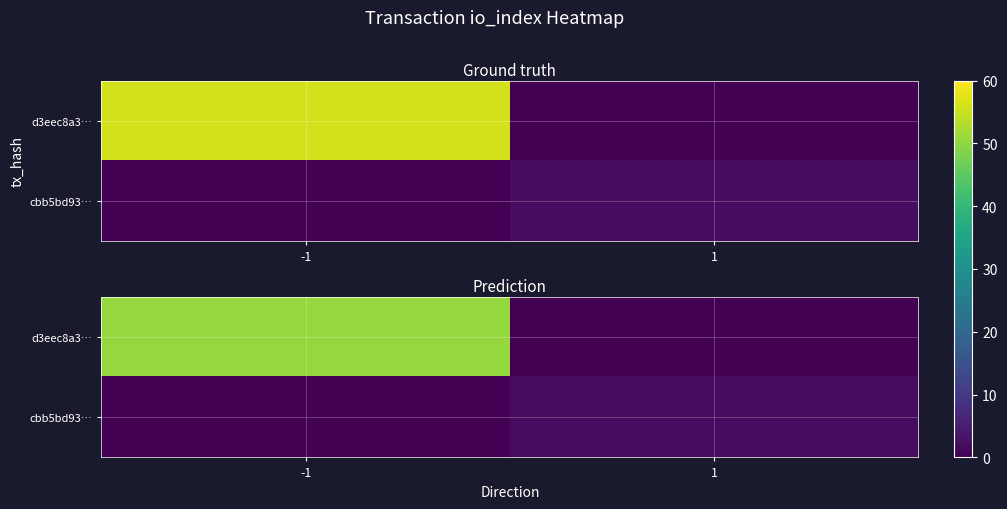

Which series changed the most between -1 and 1?

d3eec8a3…